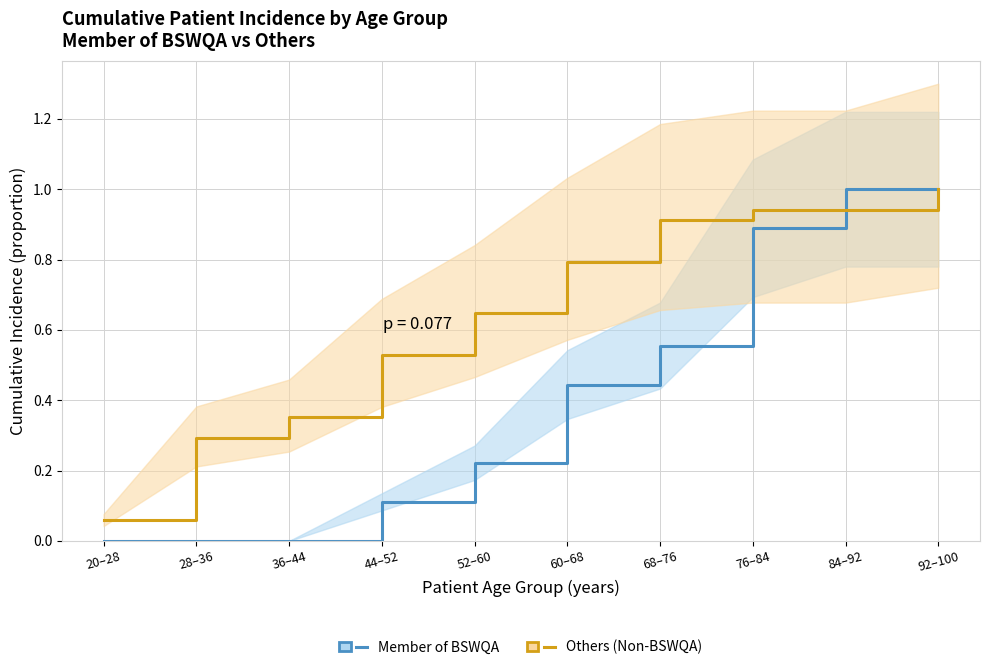

What is the difference between the second highest and second lowest values in the Others (Non-BSWQA) series?

0.6